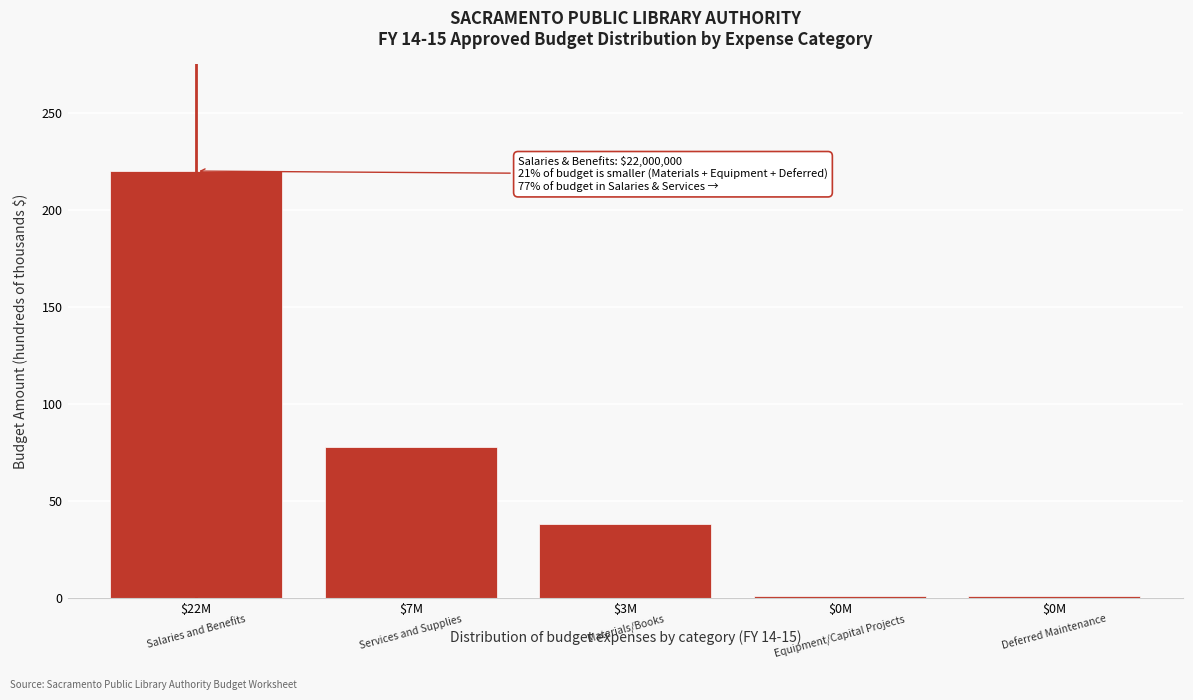

How many bars are there in total?

5